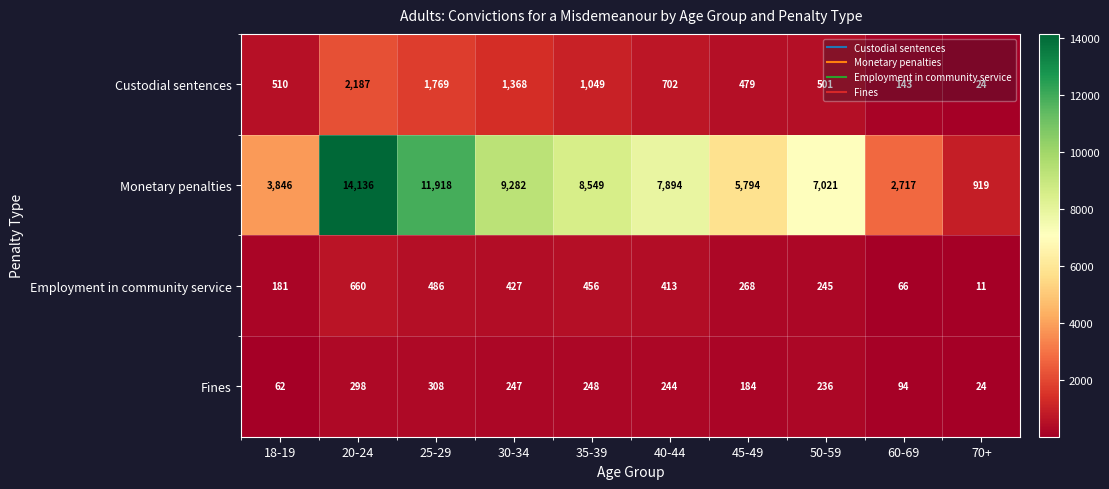

Which series has the largest total across all categories?

Monetary penalties